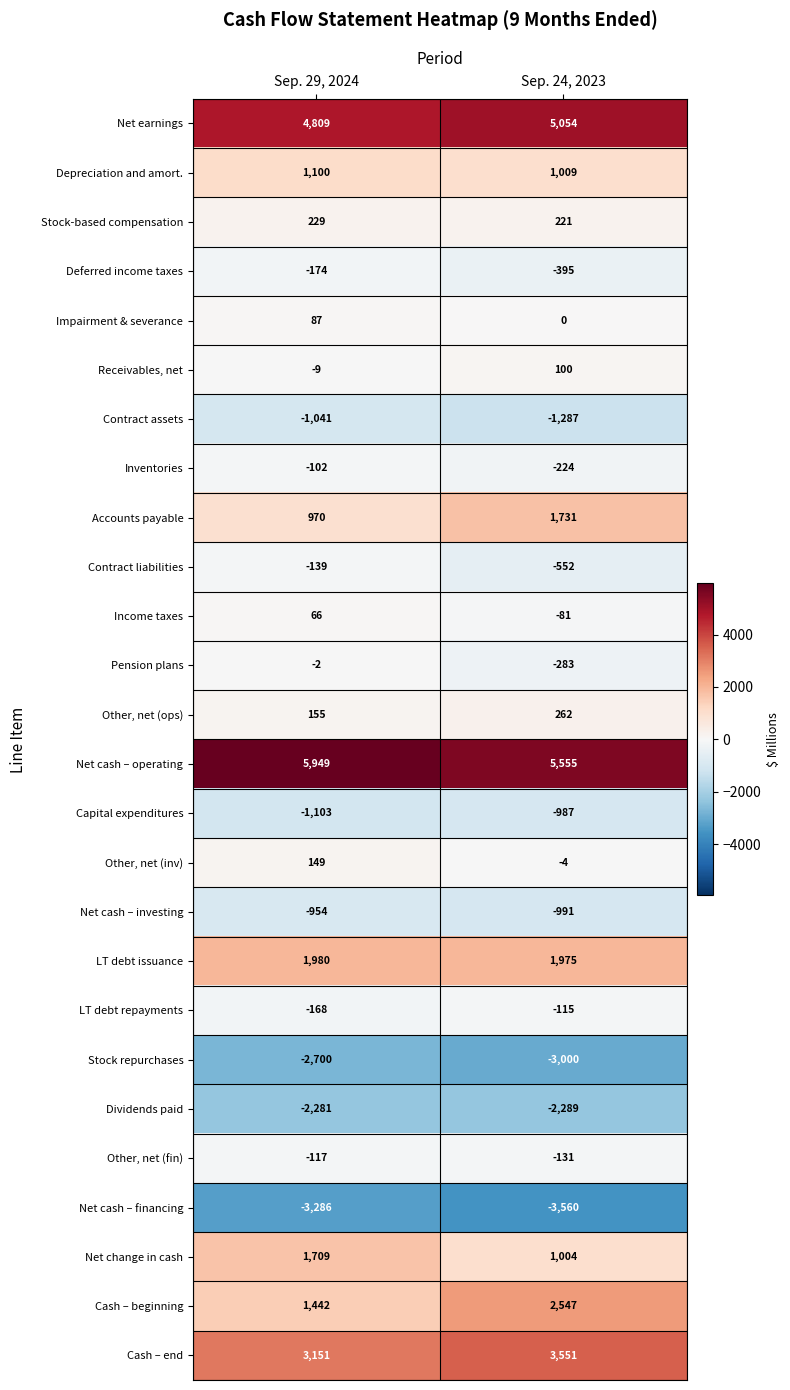

What is the sum of all Other, net (inv) values?

145